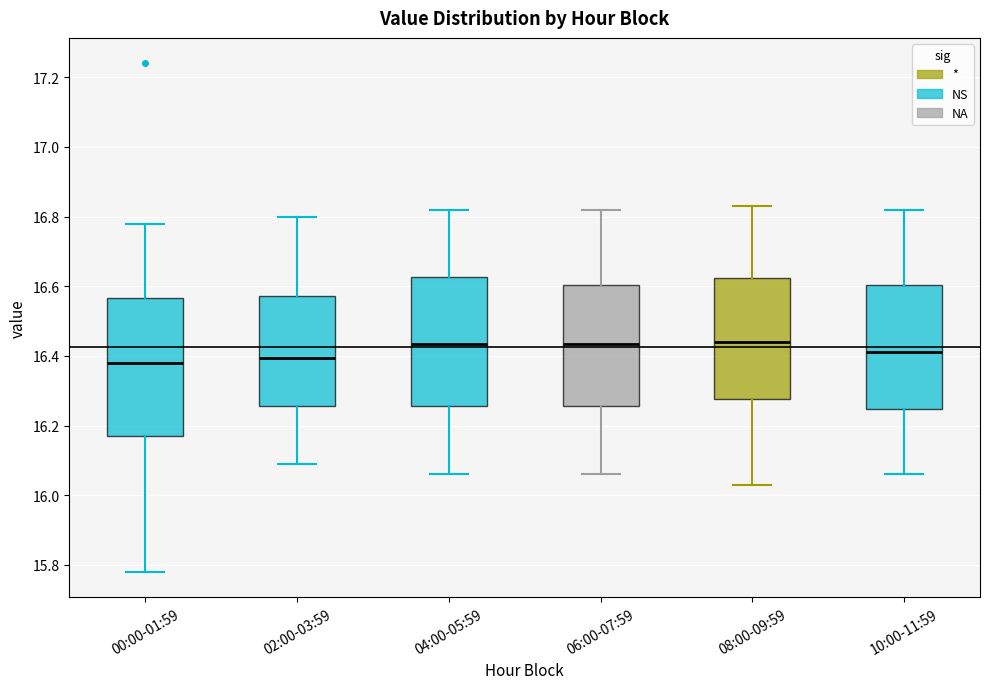

Reading left to right, read every box against the y-axis: the position of its median line, the range the box covers, and the ends of its whiskers. The values are not printed on the chart, so give them approximately, as read against the axis.

00:00-01:59: median 16.38, box 16.18 to 16.56, whiskers 15.78 to 16.78
02:00-03:59: median 16.40, box 16.26 to 16.58, whiskers 16.10 to 16.80
04:00-05:59: median 16.44, box 16.26 to 16.62, whiskers 16.06 to 16.82
06:00-07:59: median 16.44, box 16.26 to 16.60, whiskers 16.06 to 16.82
08:00-09:59: median 16.44, box 16.28 to 16.62, whiskers 16.04 to 16.84
10:00-11:59: median 16.42, box 16.24 to 16.60, whiskers 16.06 to 16.82